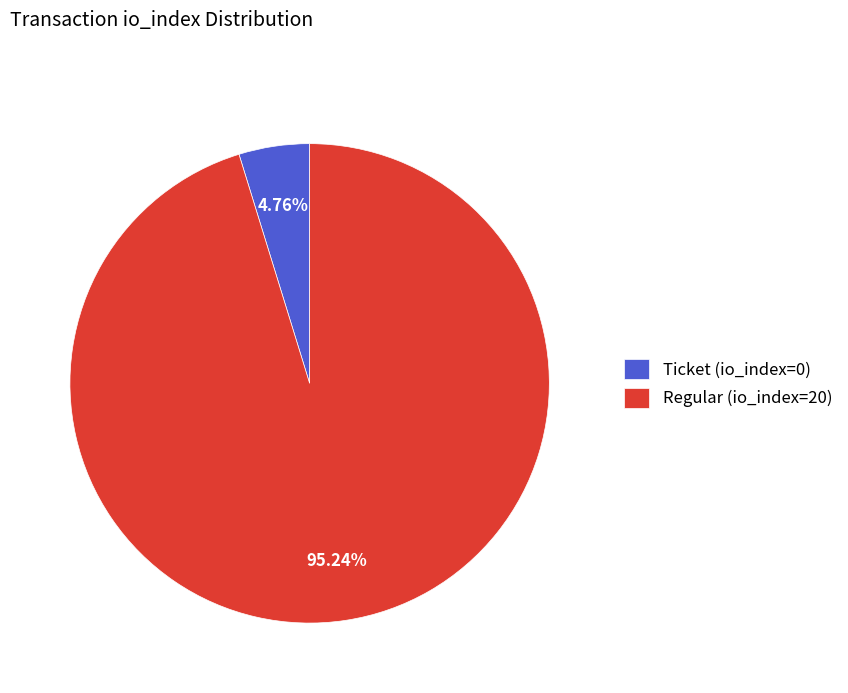

Is there any slice that represents more than half of the pie?

Yes